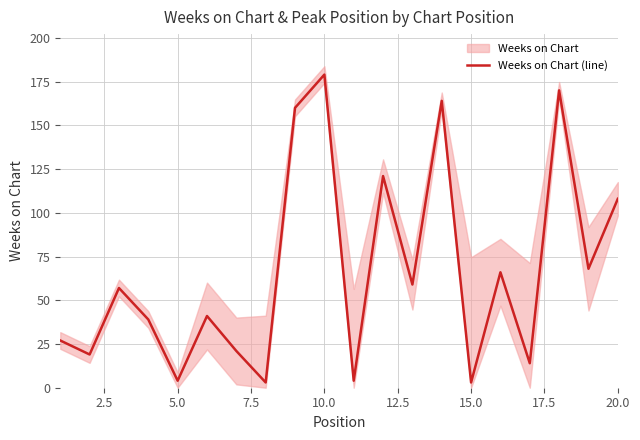

The value of Weeks on Chart (line) at 10.0 is 87. True or false?

False